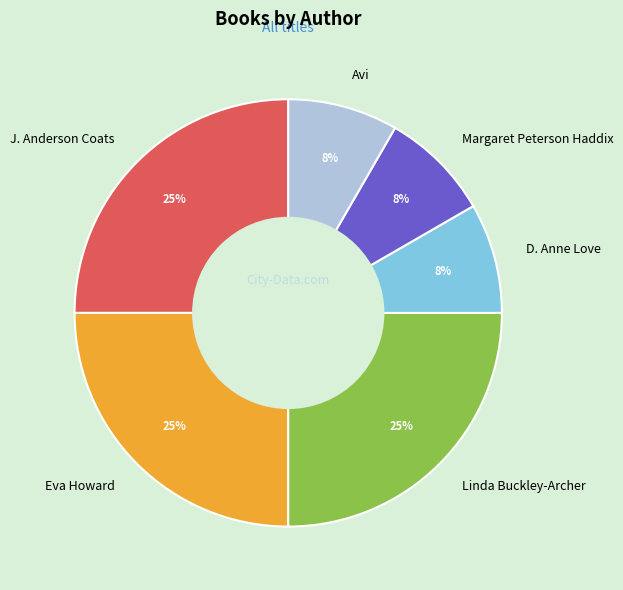

What percentage is the D. Anne Love slice, to the nearest percent?

8%